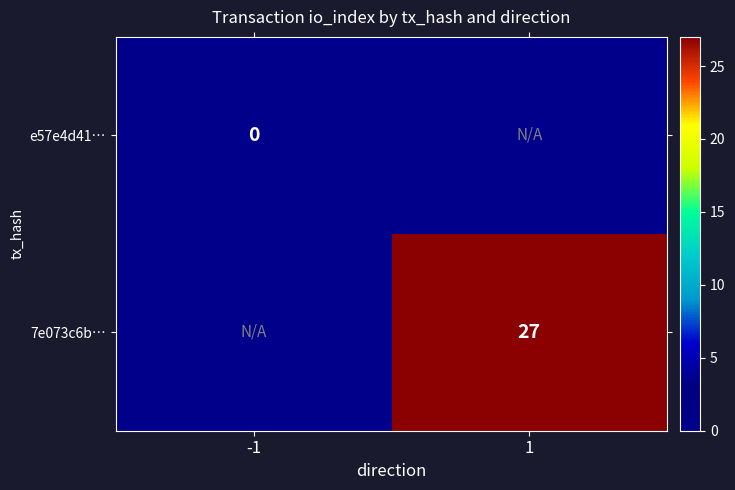

The value of 7e073c6b… at 1 is 27. True or false?

True